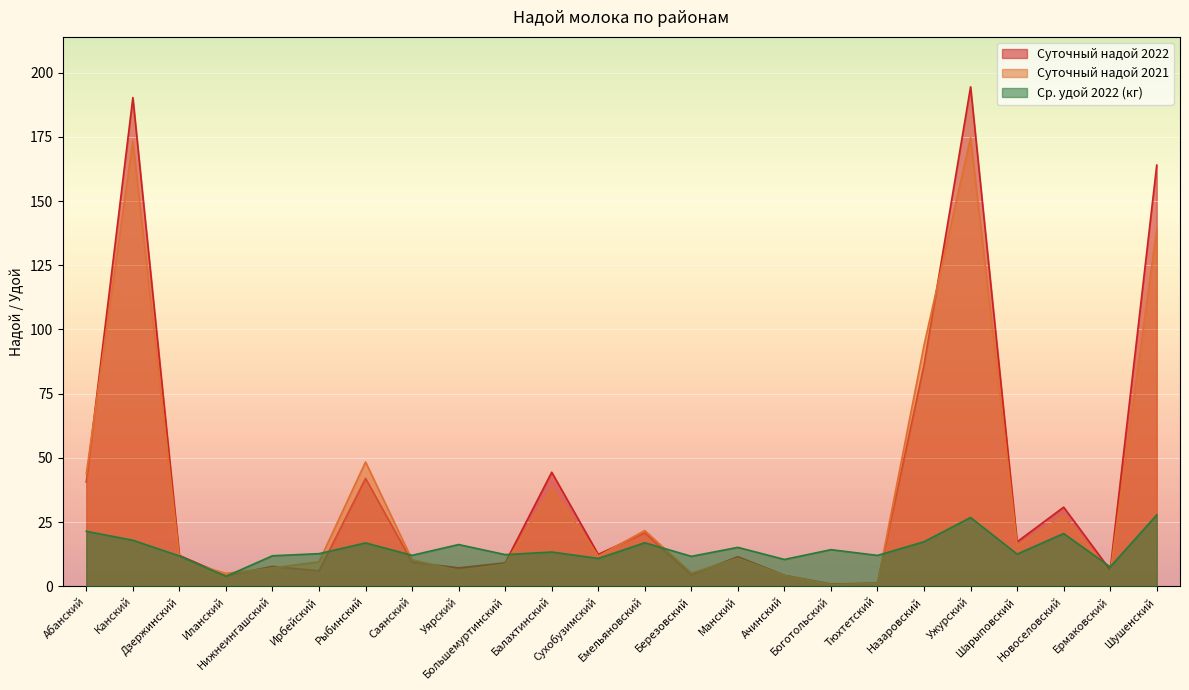

What is the spread (max minus min) of values at Уярский?

10.1